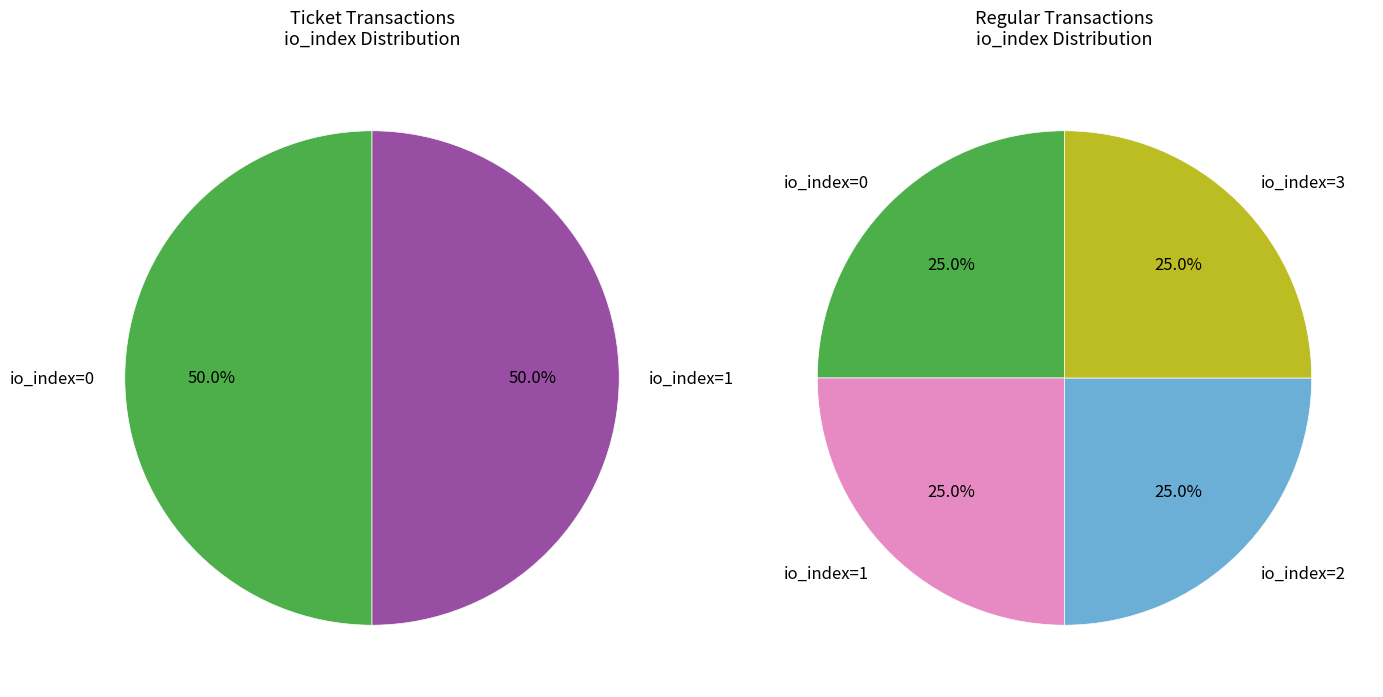

Combined, do io_index 1 and io_index 3 account for over 50%?

No